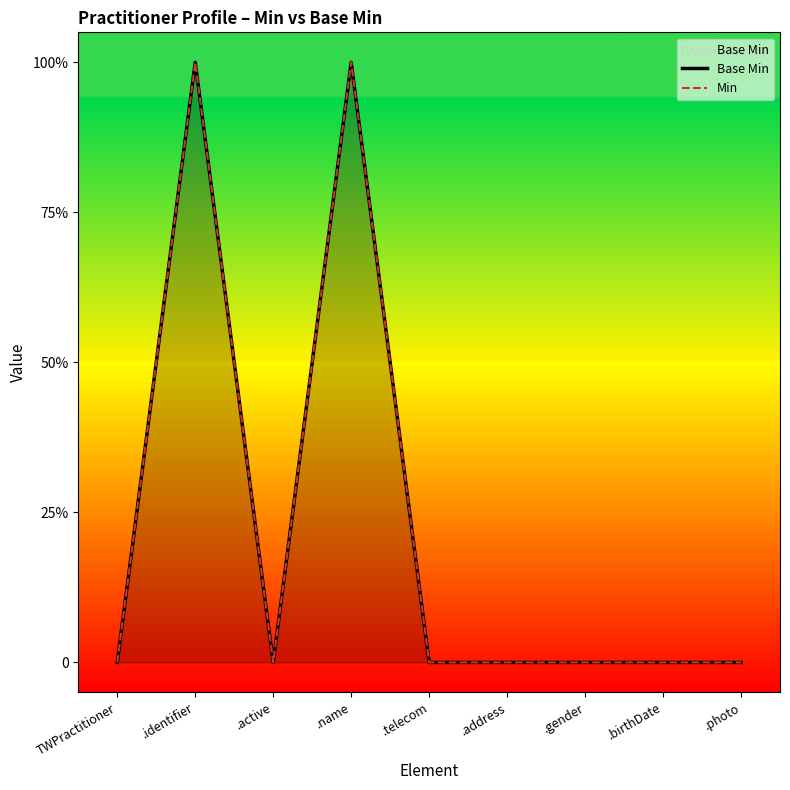

Which series has the largest total across all categories?

Base Min